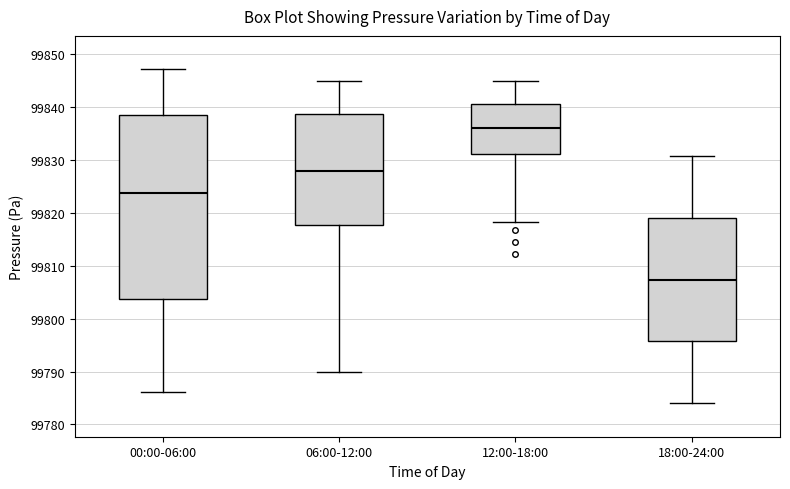

Reading left to right, read every box against the y-axis: the position of its median line, the range the box covers, and the ends of its whiskers. The values are not printed on the chart, so give them approximately, as read against the axis.

00:00-06:00: median 99824, box 99804 to 99839, whiskers 99786 to 99847
06:00-12:00: median 99828, box 99818 to 99839, whiskers 99790 to 99845
12:00-18:00: median 99836, box 99831 to 99841, whiskers 99818 to 99845
18:00-24:00: median 99807, box 99796 to 99819, whiskers 99784 to 99831